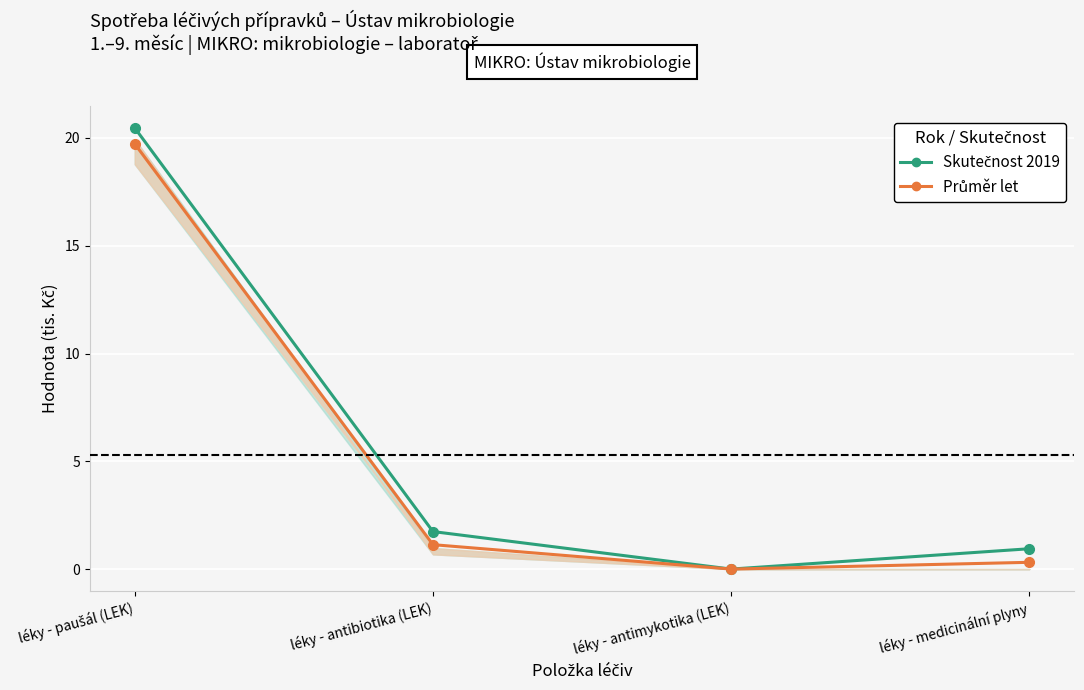

What is the difference between the second highest and minimum values in the Průměr let (Indirect) series?

1.1